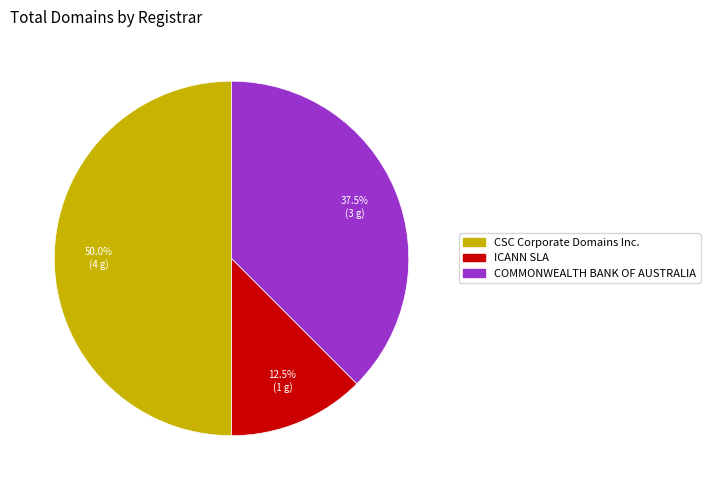

What percentage is NOT represented by ICANN SLA?

87.5%